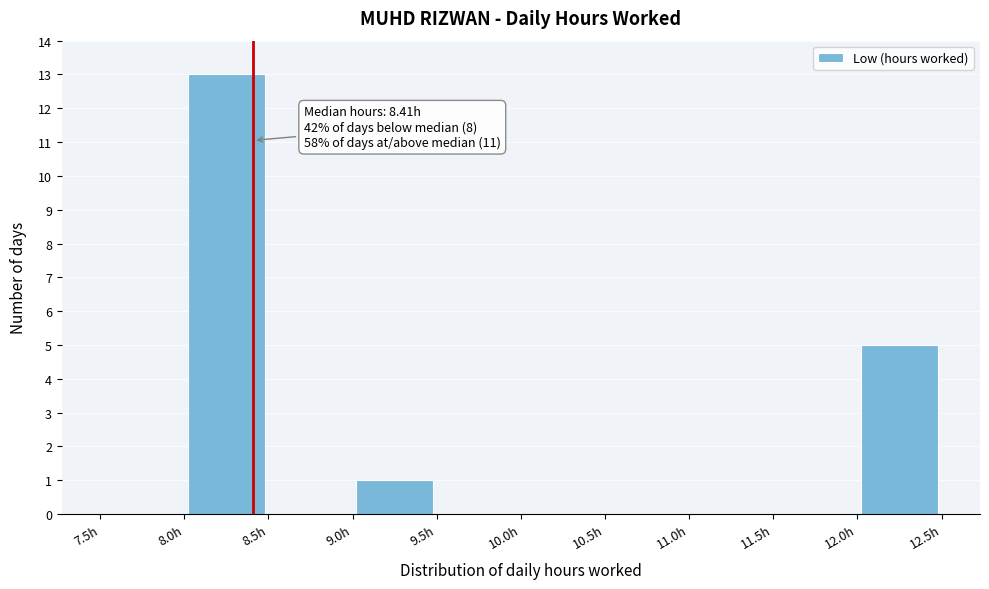

Over which range of the x-axis is the bar tallest?

8.0 to 8.5